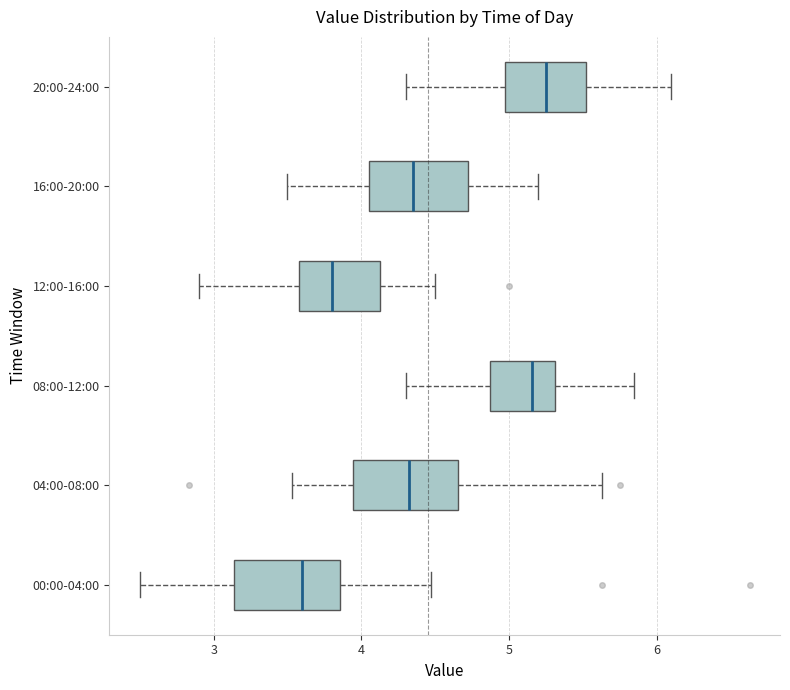

Which box has the furthest to the left median line?

00:00-04:00